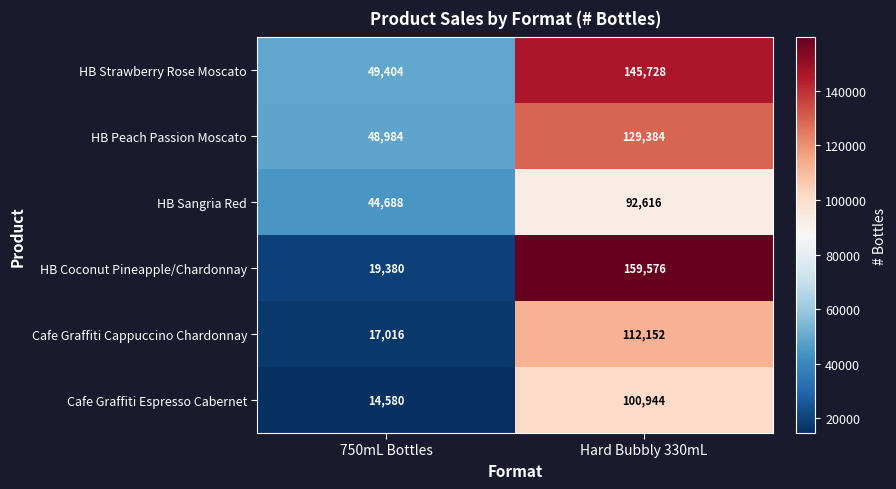

What is the lowest value of the HB Sangria Red series?

44688